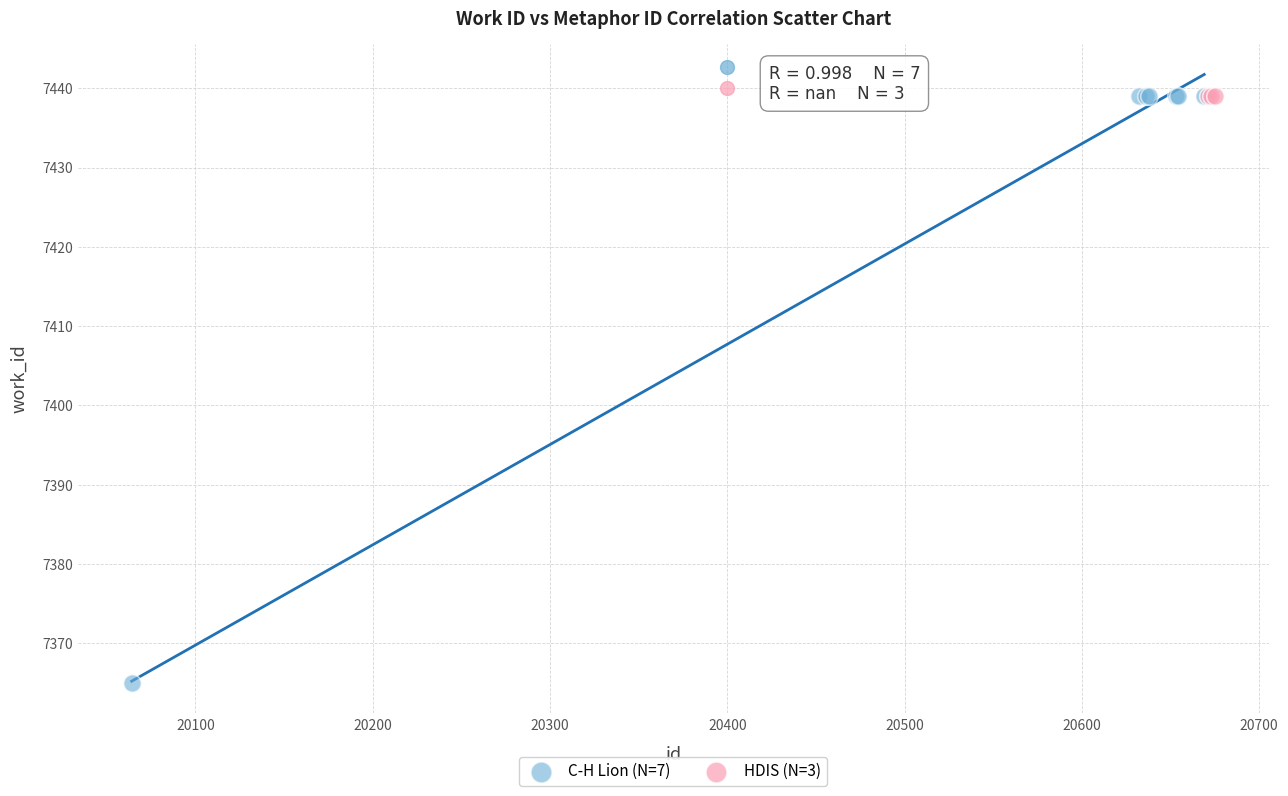

Which series contains the lowest Y value?

C-H Lion (N=7)